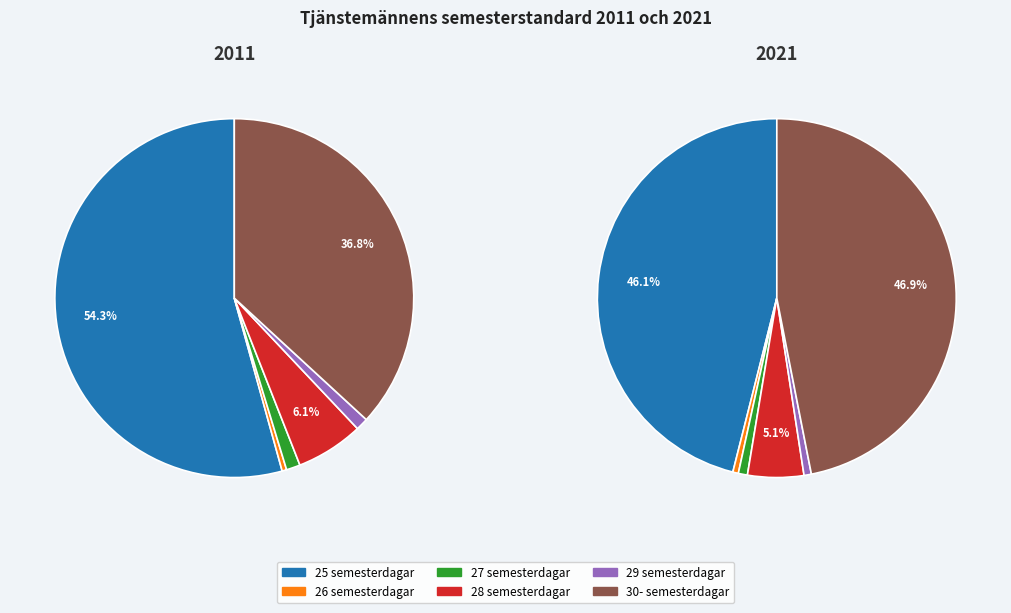

To the nearest percent, what percentage of the pie is 28 semesterdagar?

6%